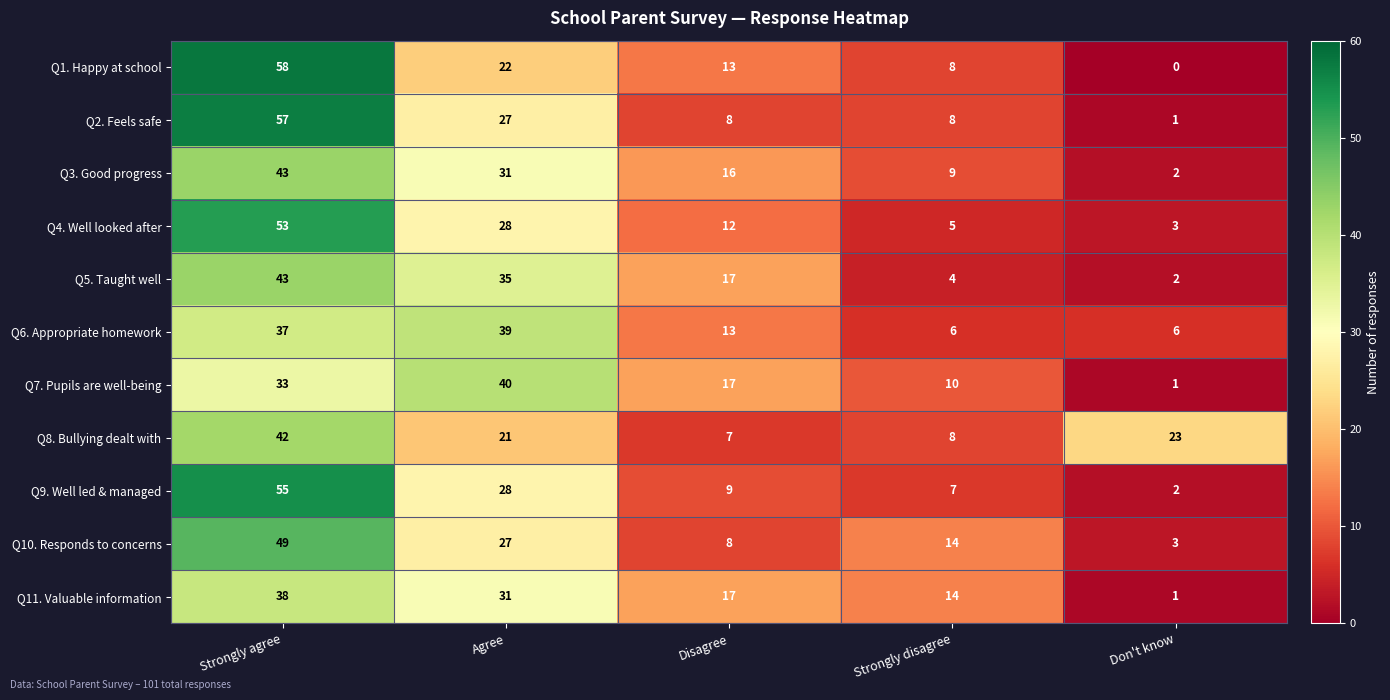

The value of Q7. Pupils are well-being at Agree is 40. True or false?

True